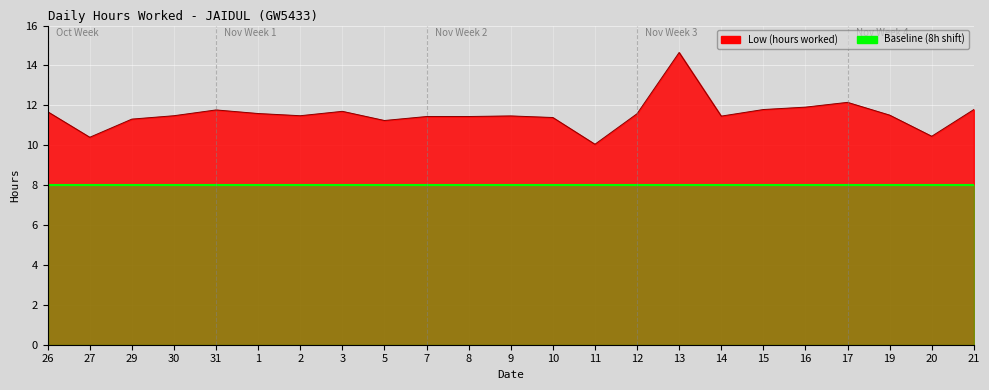

What is the difference between the maximum and second lowest values?

4.2